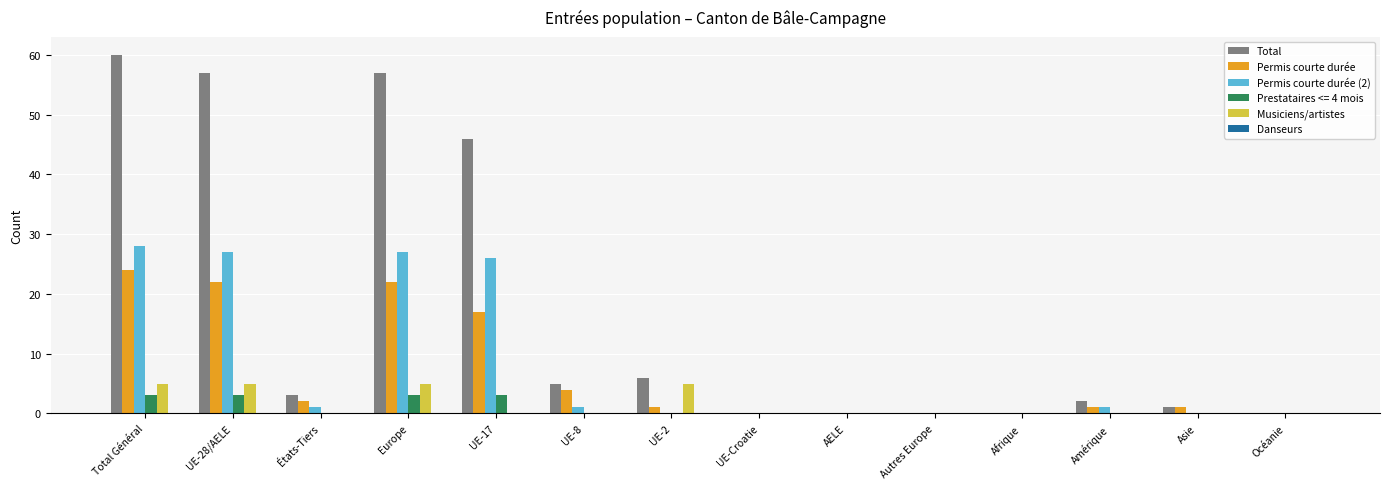

Is it true that Permis courte durée equals 6 at UE-8?

False